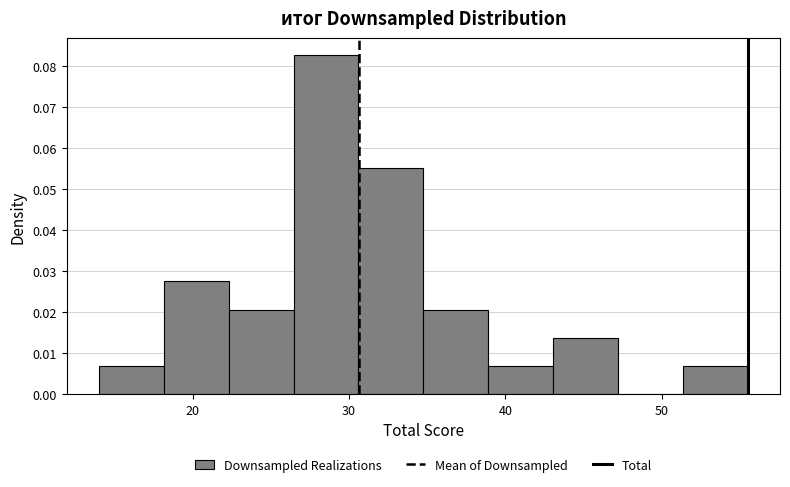

What is the height of the bar covering 39 to 43 on the x-axis? Neither the bar edges nor the heights are printed on the chart, so give them approximately, as read against the axes.

0.007